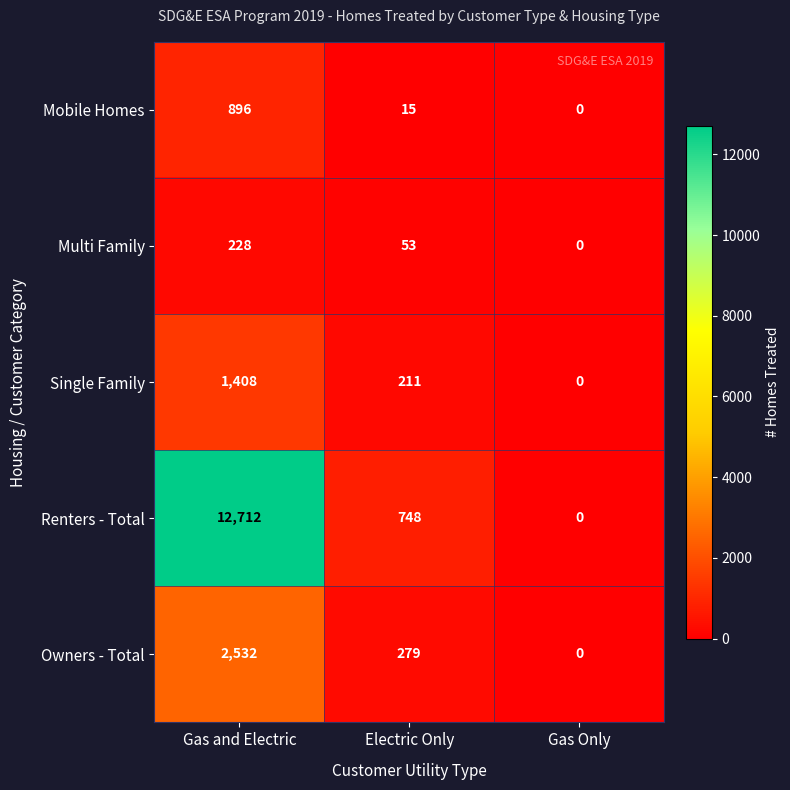

What is the difference between the second highest and minimum values in the Owners - Total series?

279